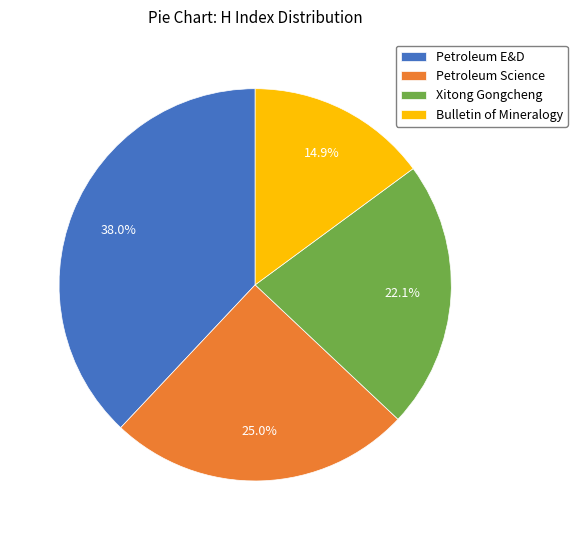

Rank the categories by value from lowest to highest.

Bulletin of Mineralogy, Xitong Gongcheng, Petroleum Science, Petroleum E&D